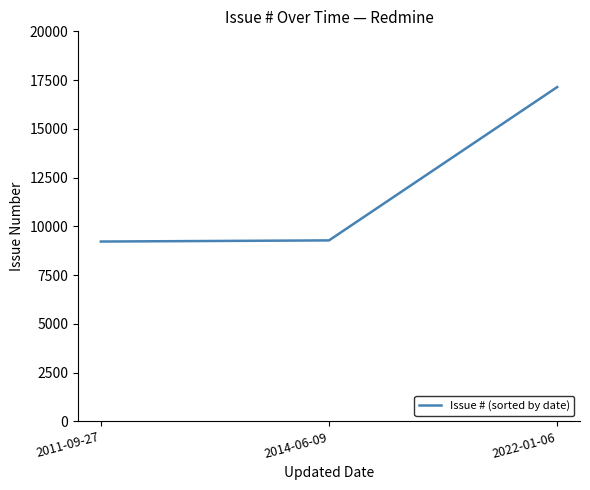

Between 2022-01-06 and 2014-06-09, which is larger?

2022-01-06